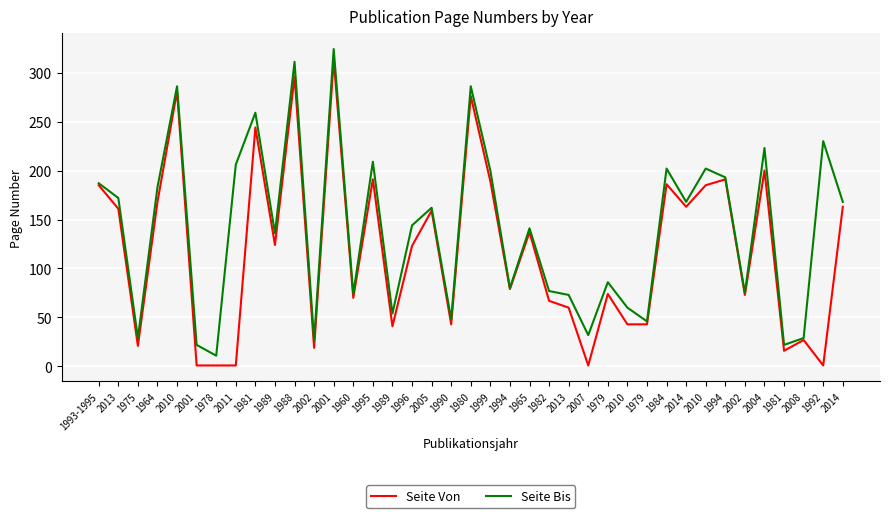

Rank the series by their average value, from highest to lowest.

Seite Bis, Seite Von